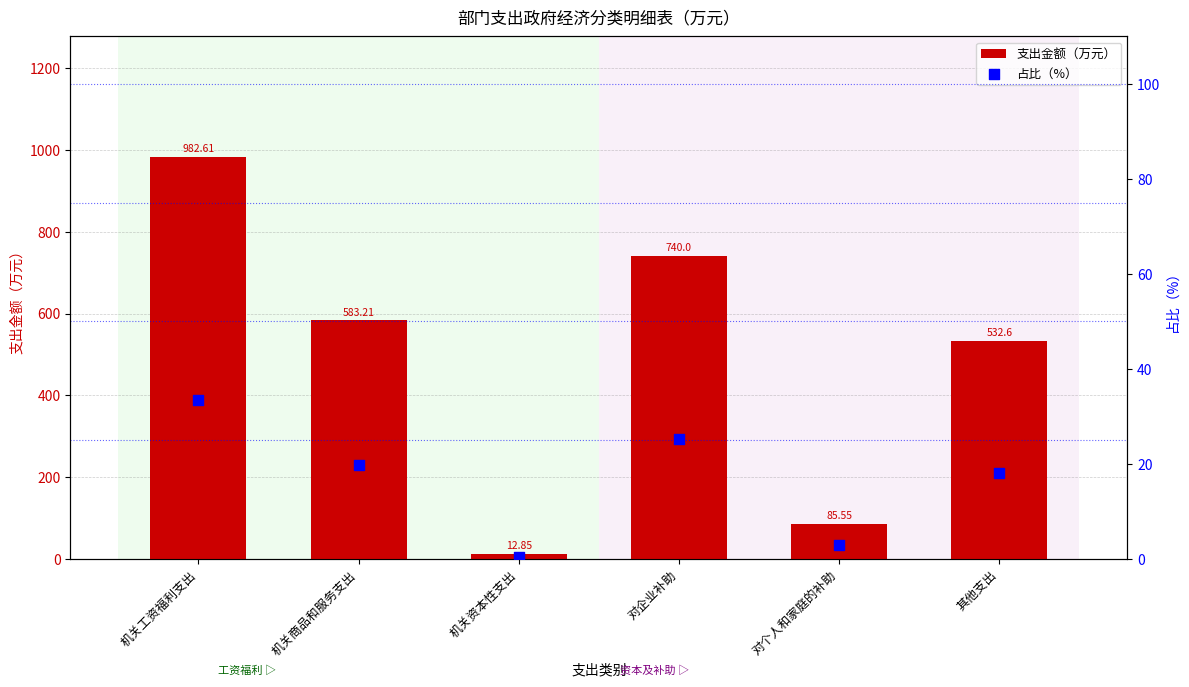

At which category is the sum across all series the highest?

机关工资福利支出